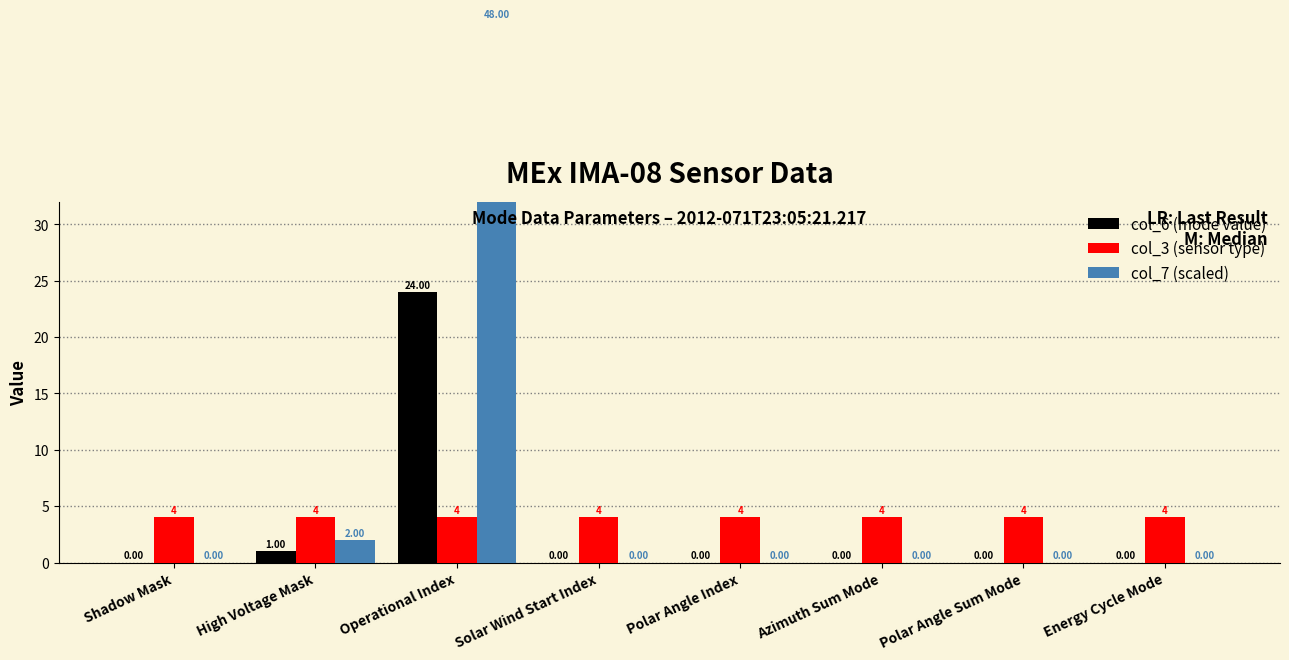

How many groups of bars are there?

8